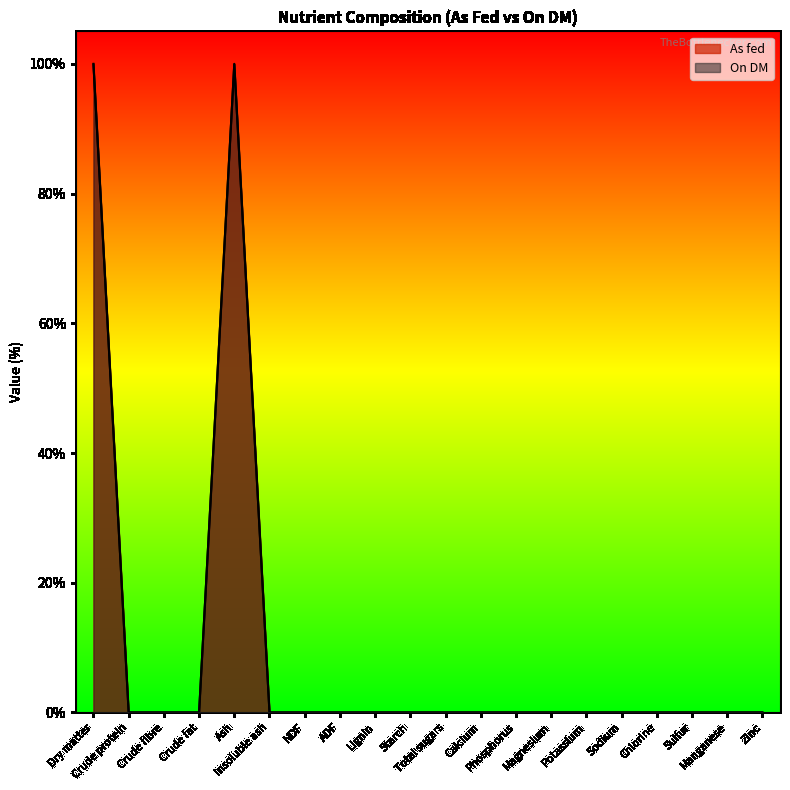

Which series has the largest total across all categories?

On DM